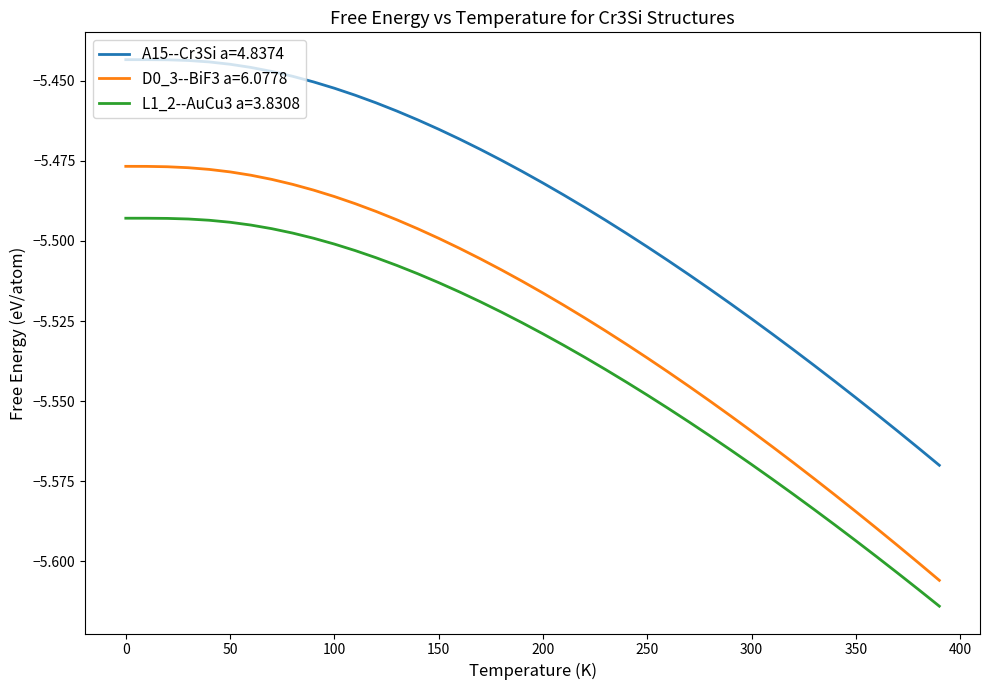

True or false: L1_2--AuCu3 a=3.8308 and A15--Cr3Si a=4.8374 cross at least once.

False